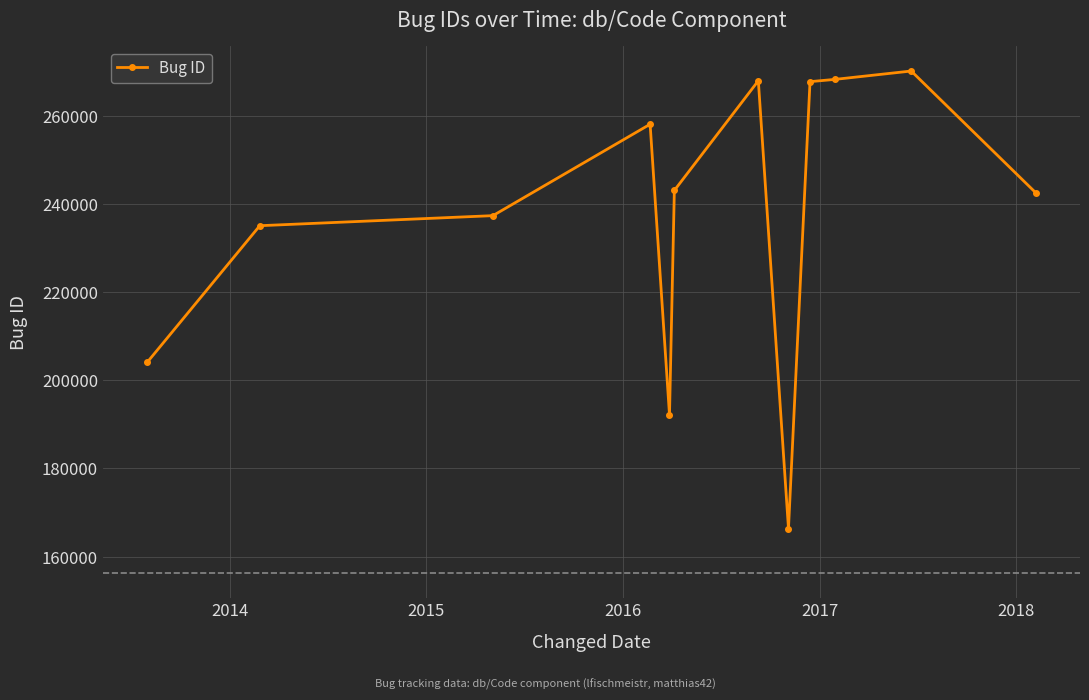

What is the greatest value displayed?

270151